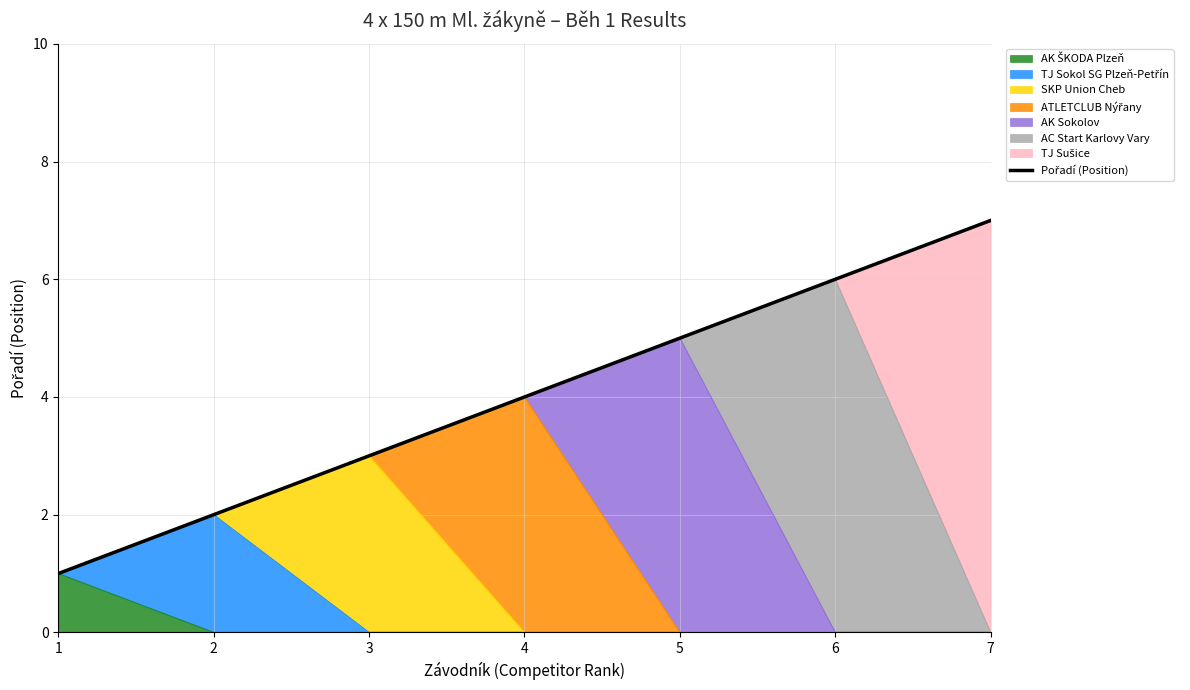

Reading left to right, extract all data points from this chart.

1=1	2=2	3=3	4=4	5=5	6=6	7=7